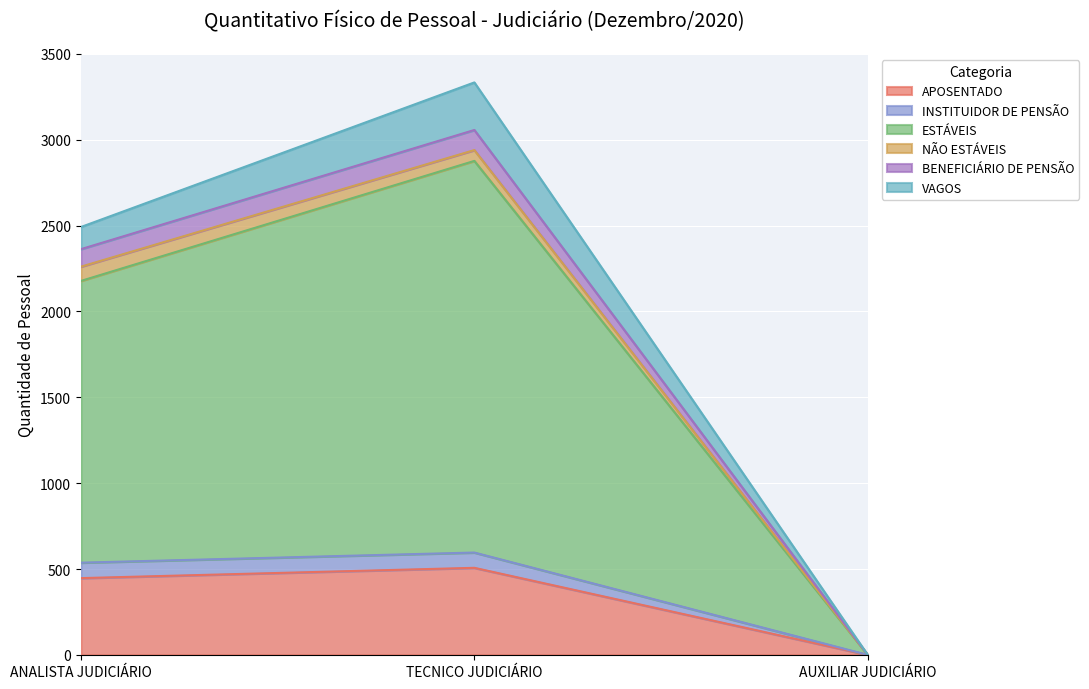

True or false: APOSENTADO has a value of 164 at TECNICO JUDICIÁRIO.

False